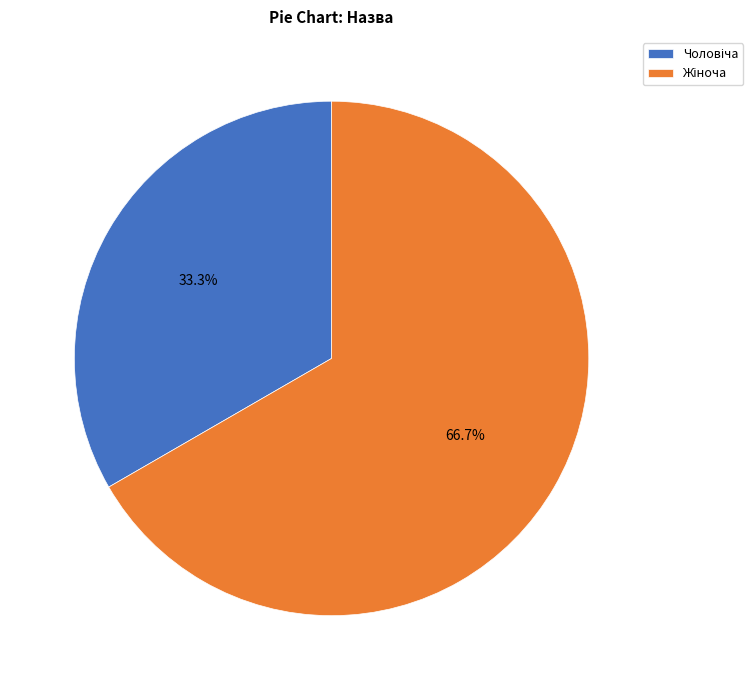

Is there any slice that represents more than half of the pie?

Yes